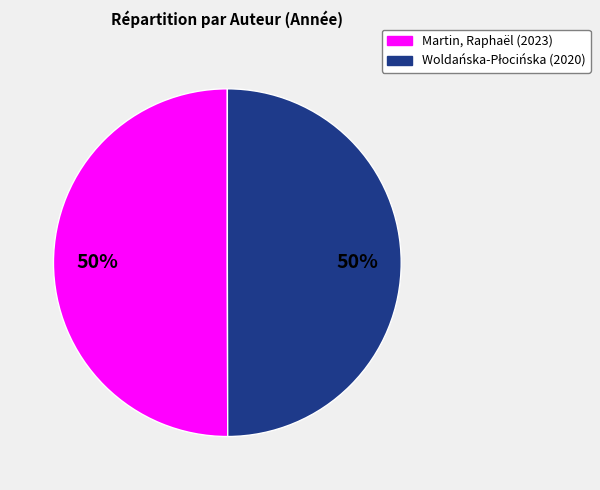

Is it true that Martin, Raphaël (2023) is 58% of the pie?

False